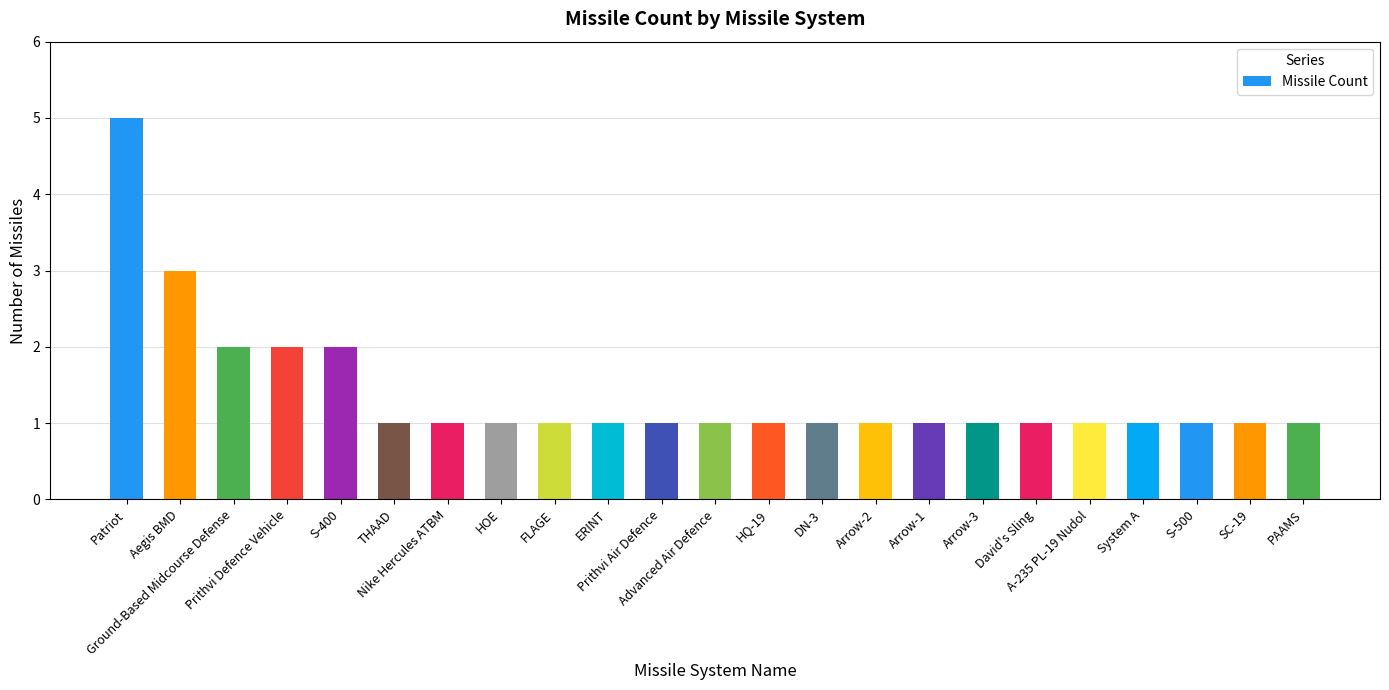

What is the minimum value shown in the chart?

1